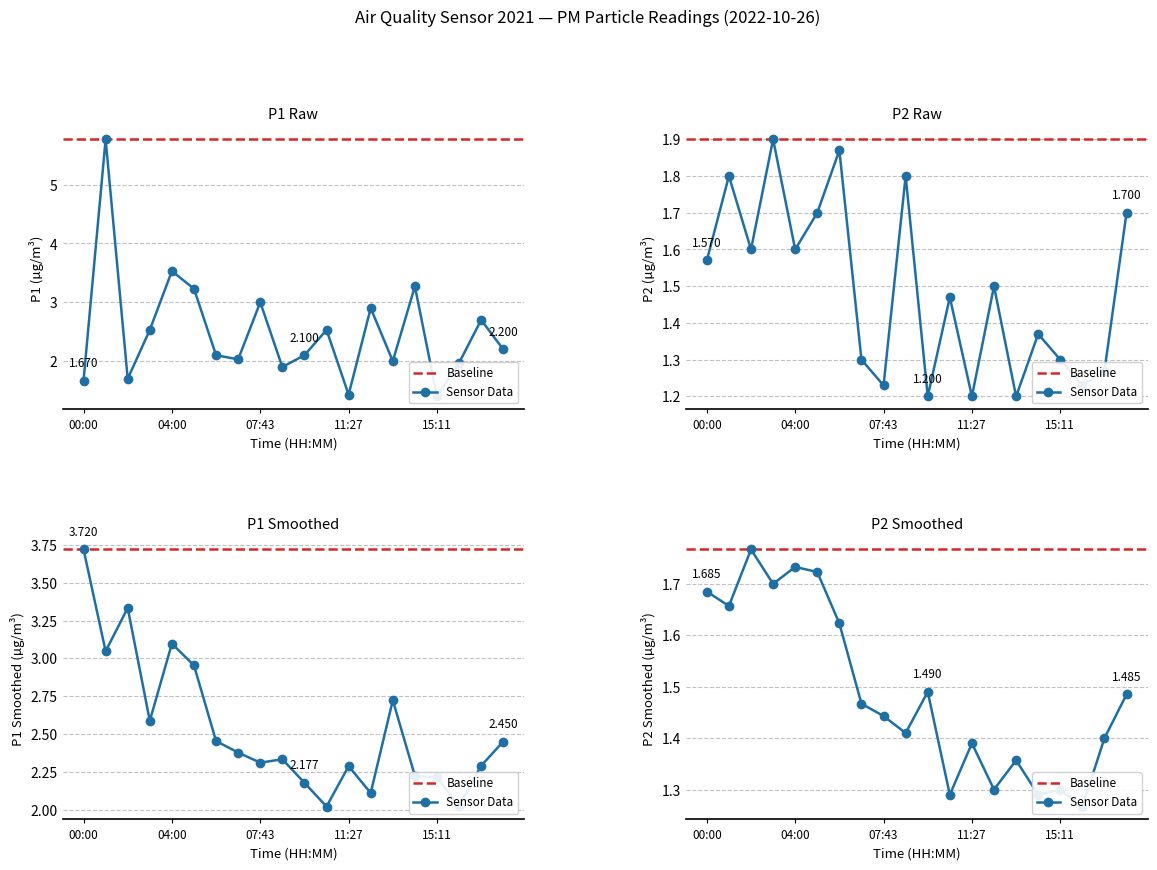

Is the value of P2 at 07:43 greater than the value of P1 at 05:51?

No